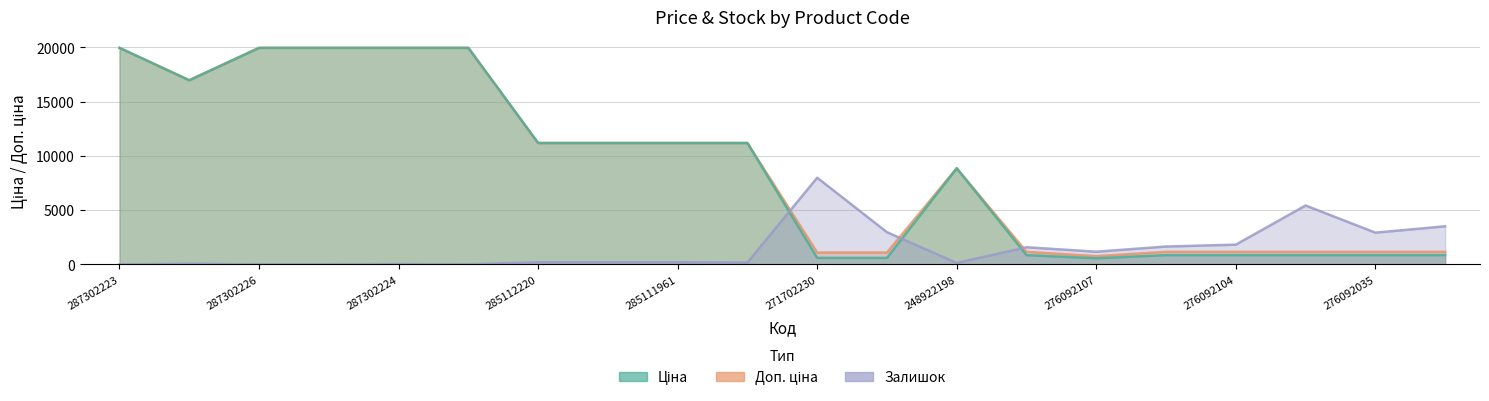

Is the value of Доп. ціна at 276092107 greater than the value of Залишок at 287302226?

Yes